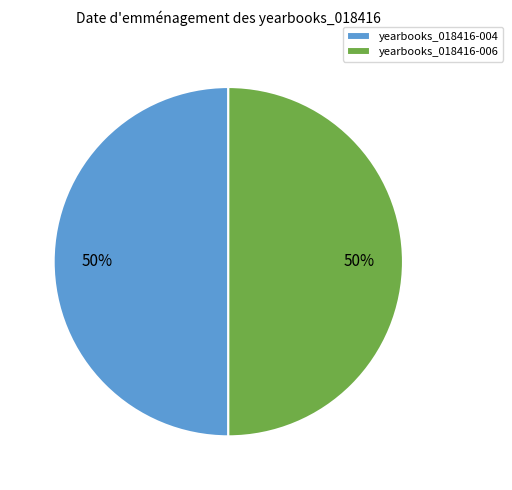

Approximately how many times larger is the value at yearbooks_018416-006 compared to yearbooks_018416-004?

1.0